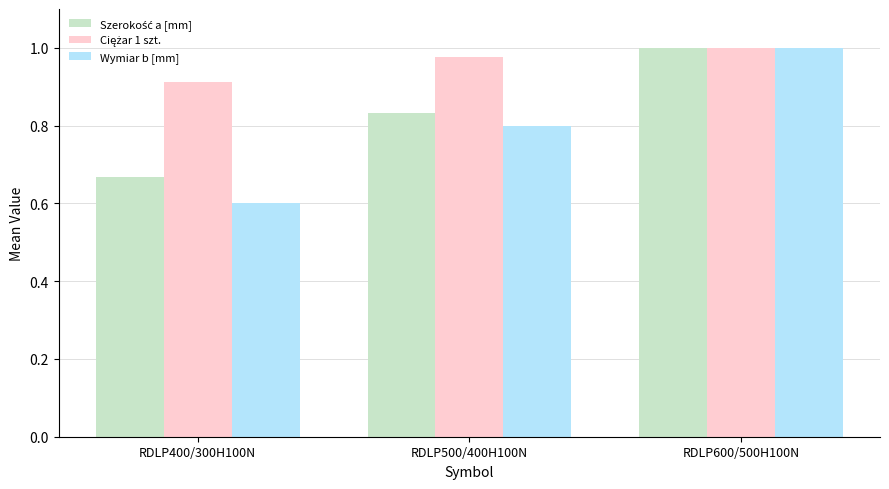

Is it true that Wymiar b [mm] equals 0.5 at RDLP600/500H100N?

False